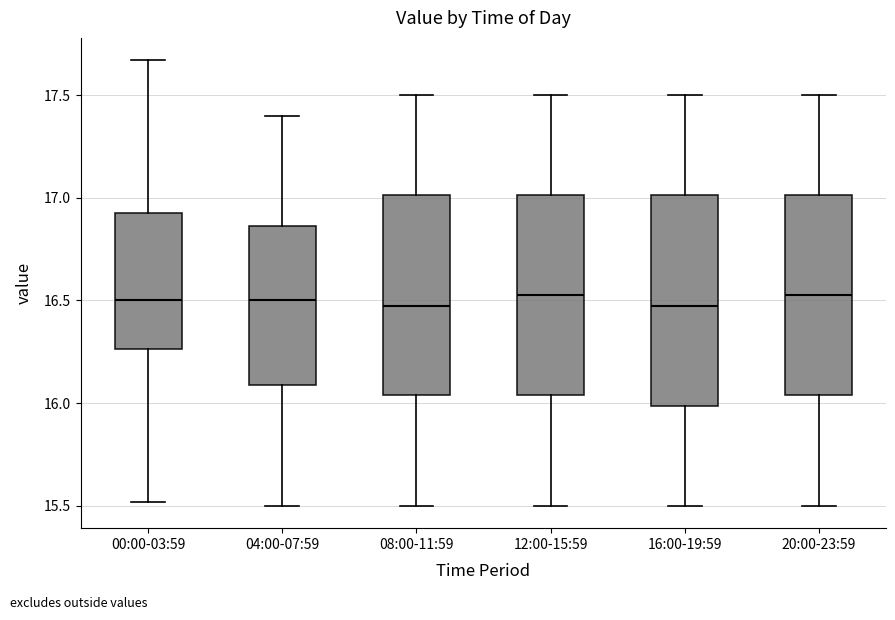

Reading left to right, read every box against the y-axis: the position of its median line, the range the box covers, and the ends of its whiskers. The values are not printed on the chart, so give them approximately, as read against the axis.

00:00-03:59: median 16.50, box 16.25 to 16.95, whiskers 15.50 to 17.65
04:00-07:59: median 16.50, box 16.10 to 16.85, whiskers 15.50 to 17.40
08:00-11:59: median 16.50, box 16.05 to 17.00, whiskers 15.50 to 17.50
12:00-15:59: median 16.55, box 16.05 to 17.00, whiskers 15.50 to 17.50
16:00-19:59: median 16.50, box 16.00 to 17.00, whiskers 15.50 to 17.50
20:00-23:59: median 16.55, box 16.05 to 17.00, whiskers 15.50 to 17.50